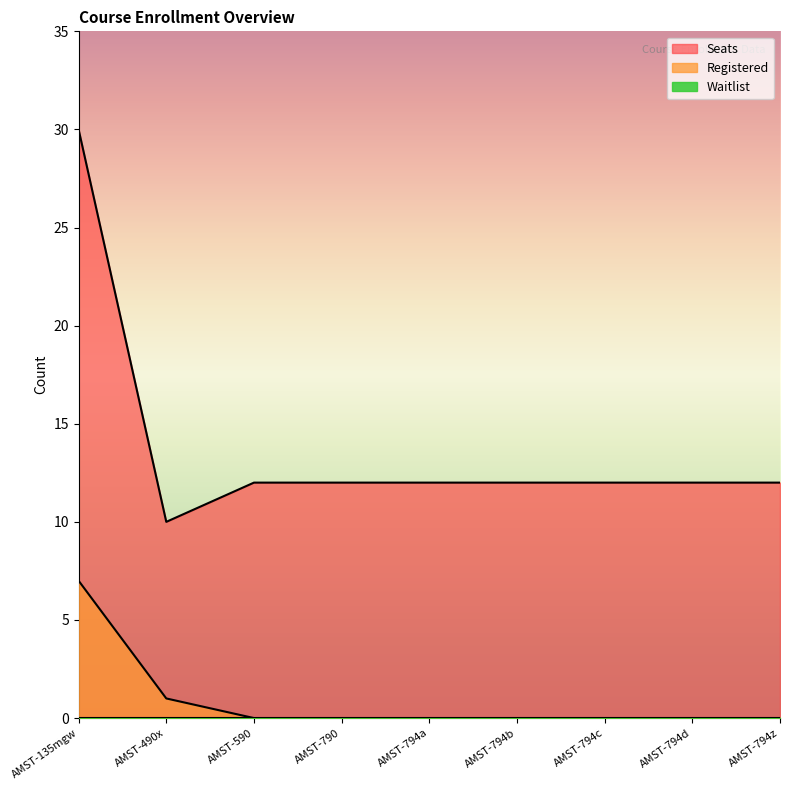

How many Registered values are between 0 and 1?

8